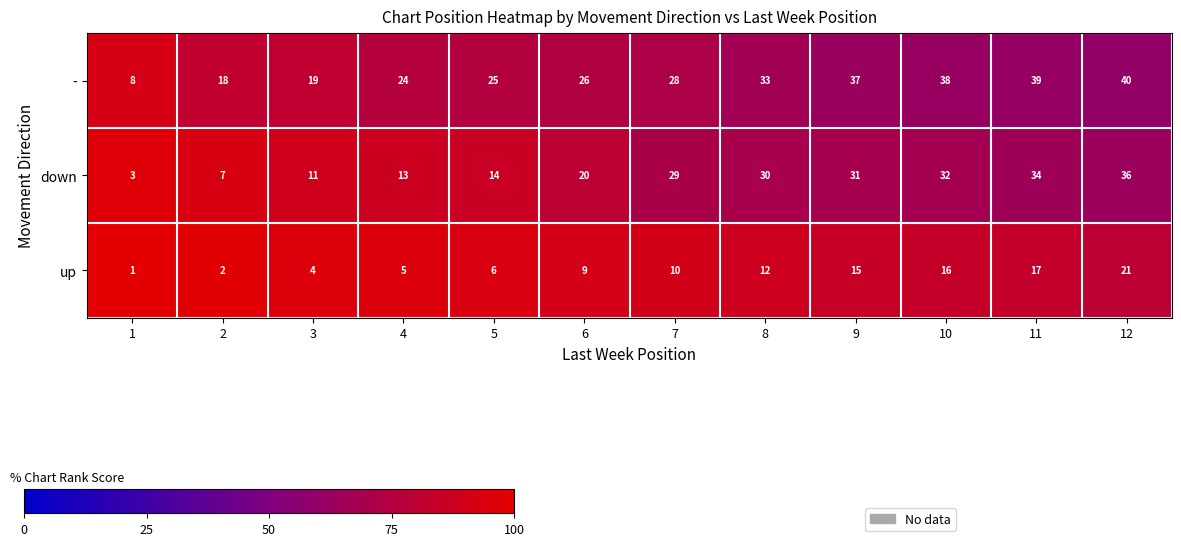

Between 4 and 6, which series saw the biggest shift?

down